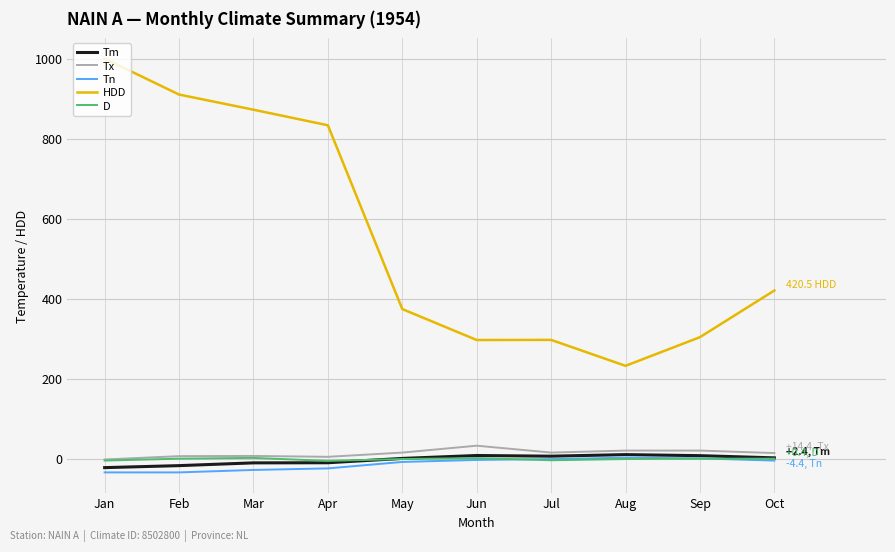

What is the maximum value shown in the chart?

999.8